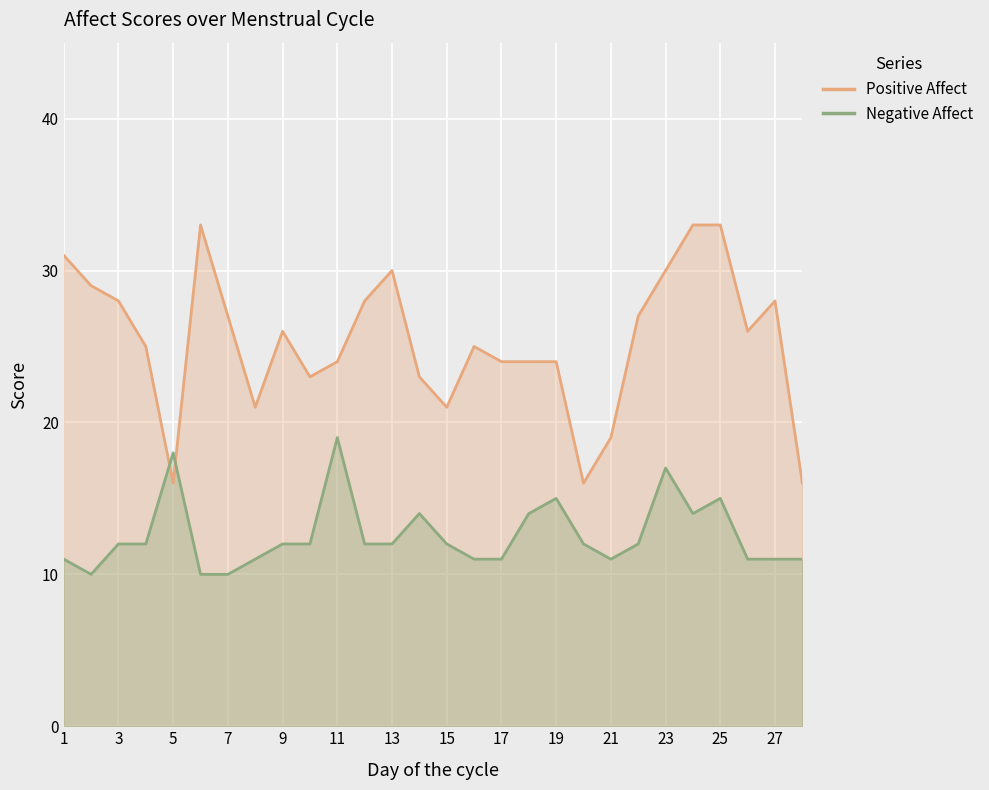

Where is Positive Affect nearest to the value 24?

11